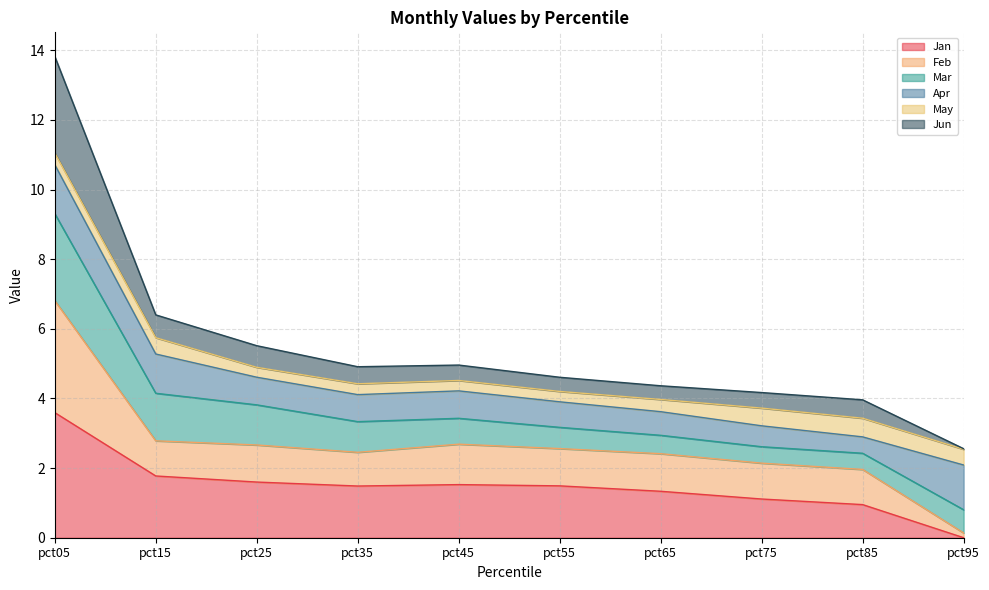

What is the maximum value for Jan?

3.6